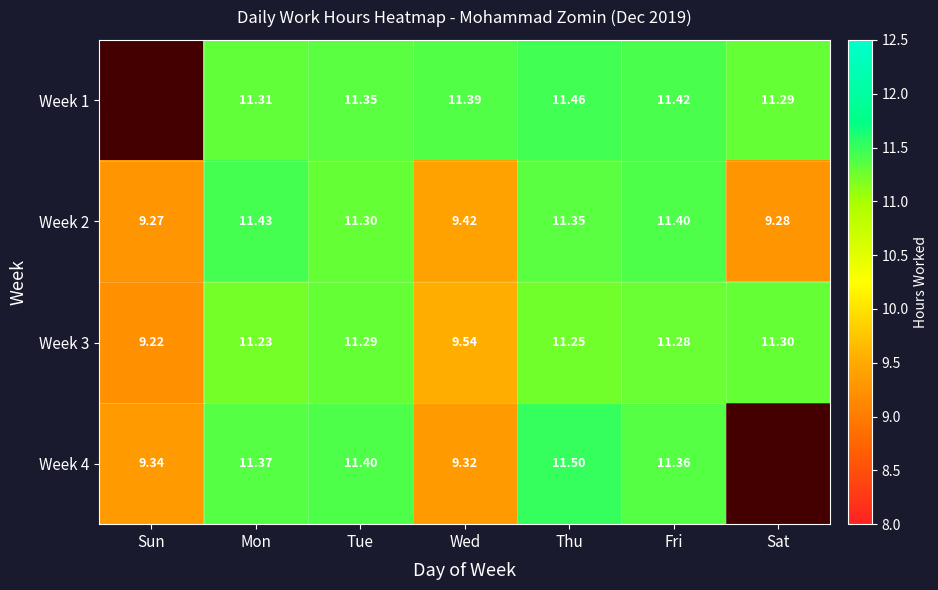

What is the sum of the Week 4 values at Tue and Thu?

22.9